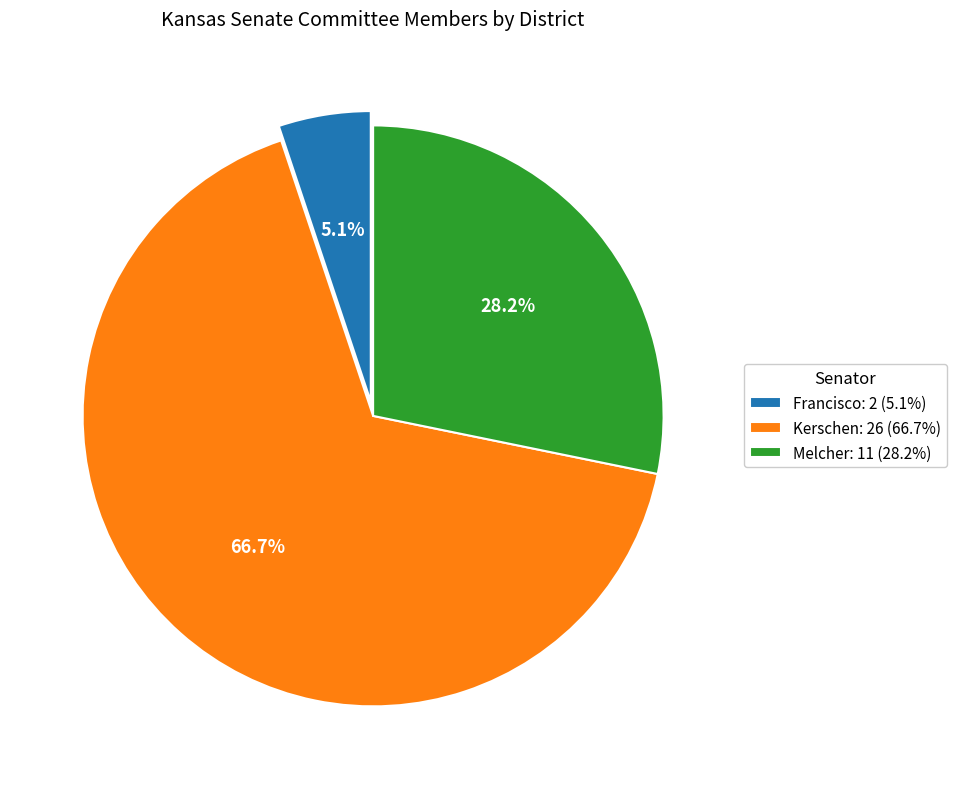

The Kerschen slice represents 79% of the pie. True or false?

False